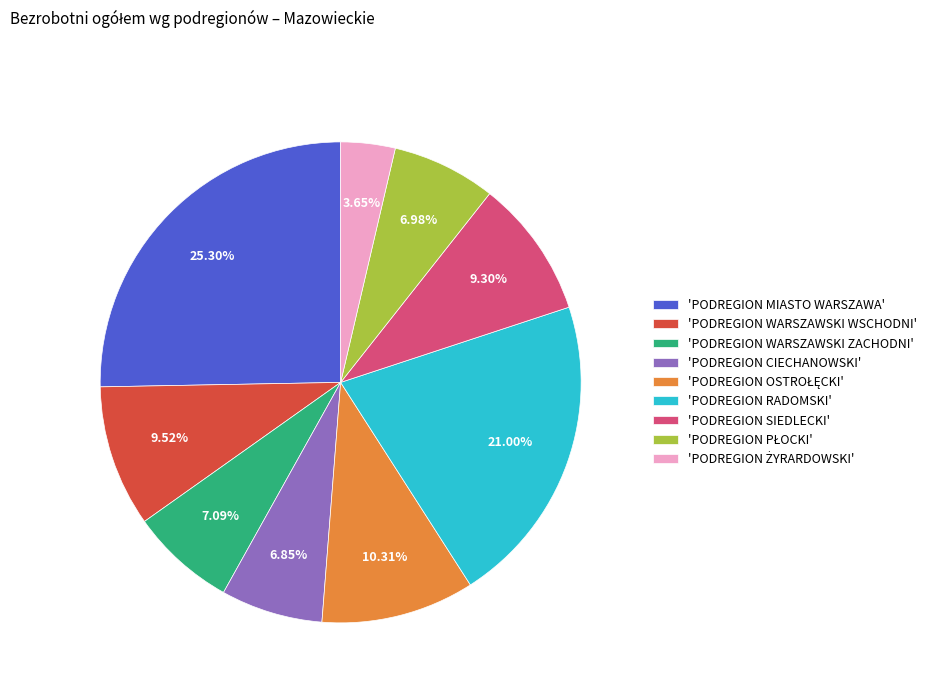

Does 'PODREGION CIECHANOWSKI' account for over 50% of the chart?

No